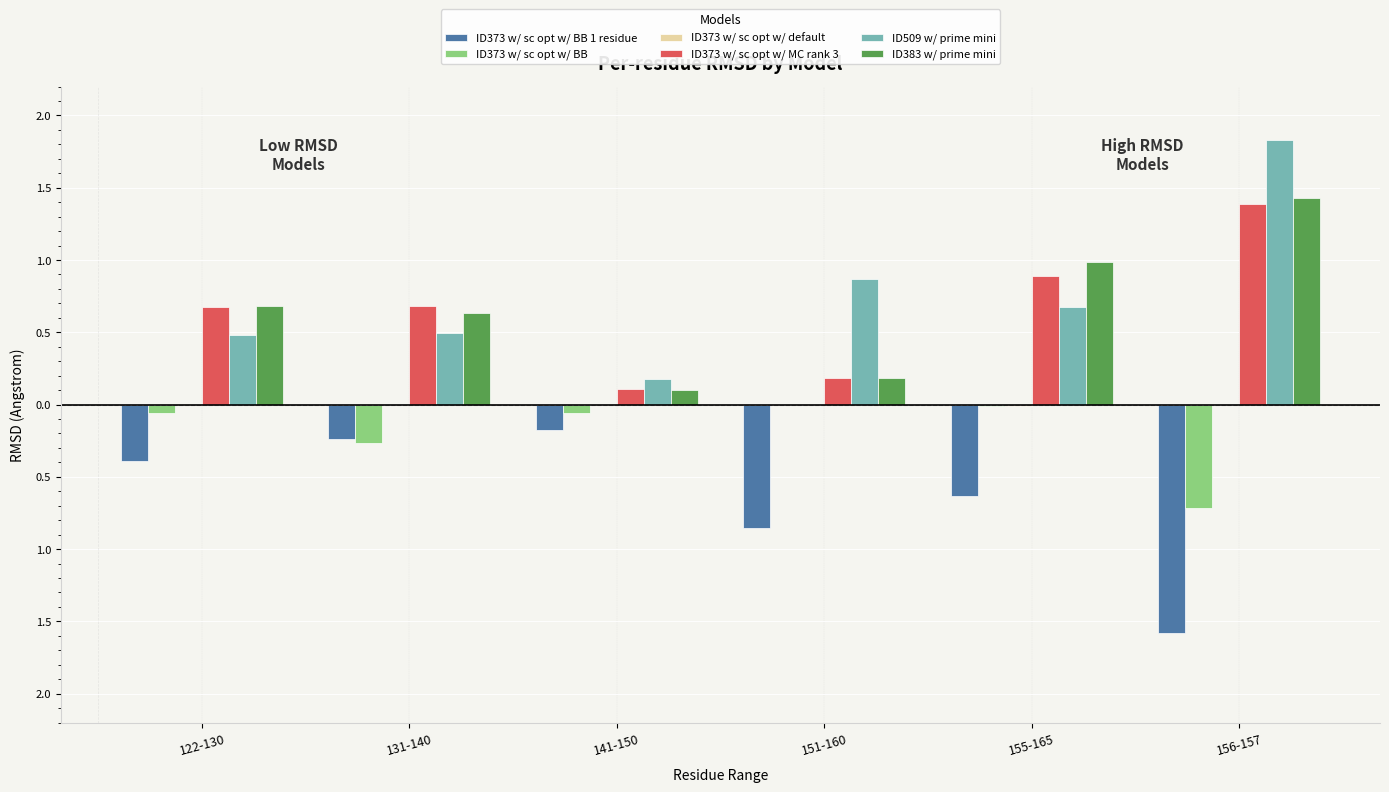

Are the bars grouped side by side (vs. stacked)?

Yes